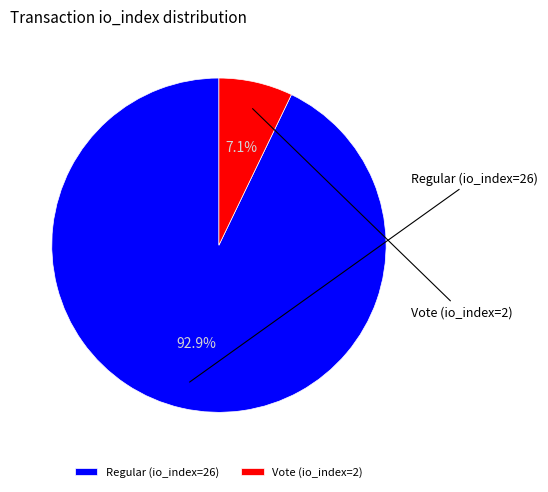

Count the number of slices in the pie.

2